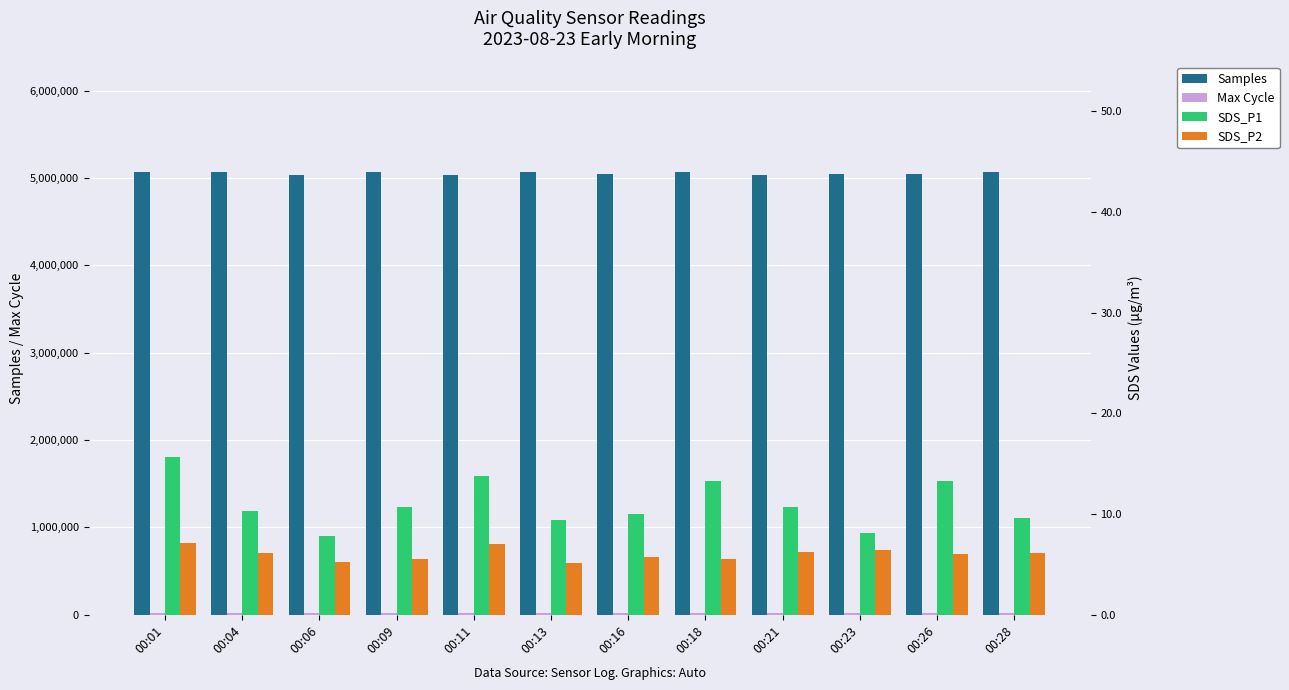

What is the difference between the maximum and minimum values in the SDS_P2 series?

2.0